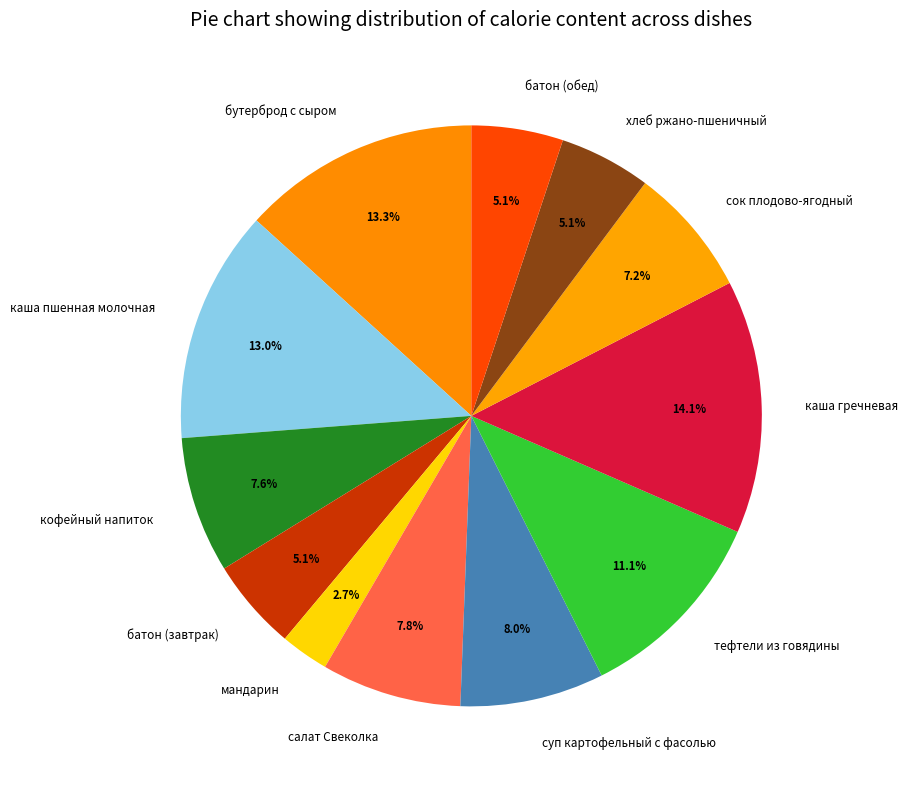

What is the total percentage of хлеб ржано-пшеничный and батон (обед)?

10.2%